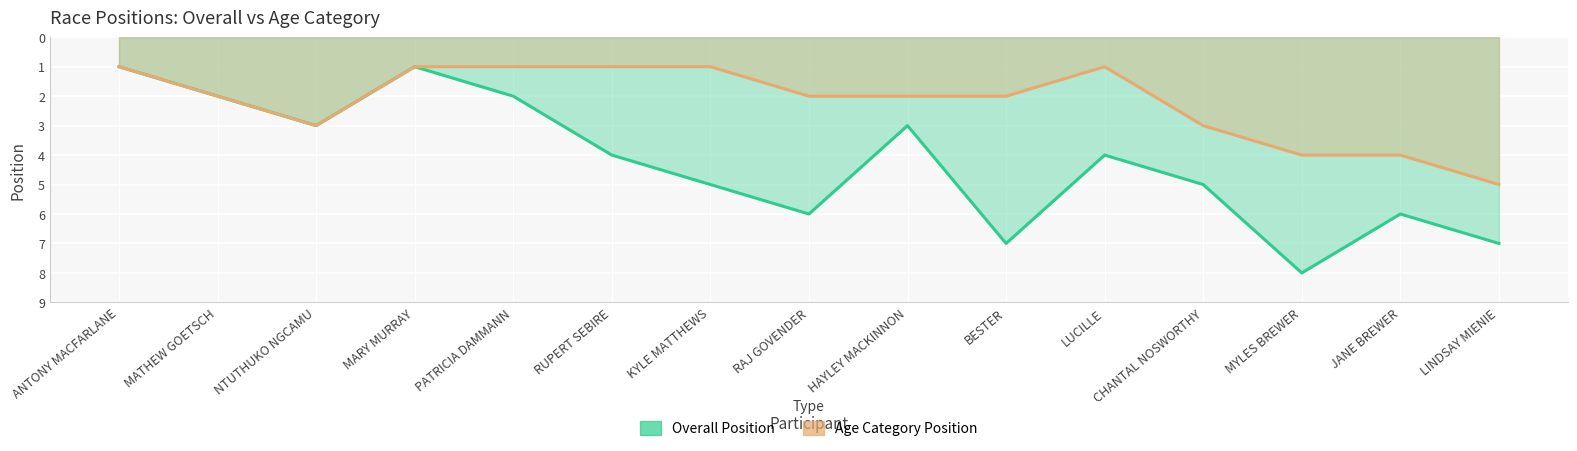

Rank the series by their maximum value, from highest to lowest.

Overall Position, Age Category Position